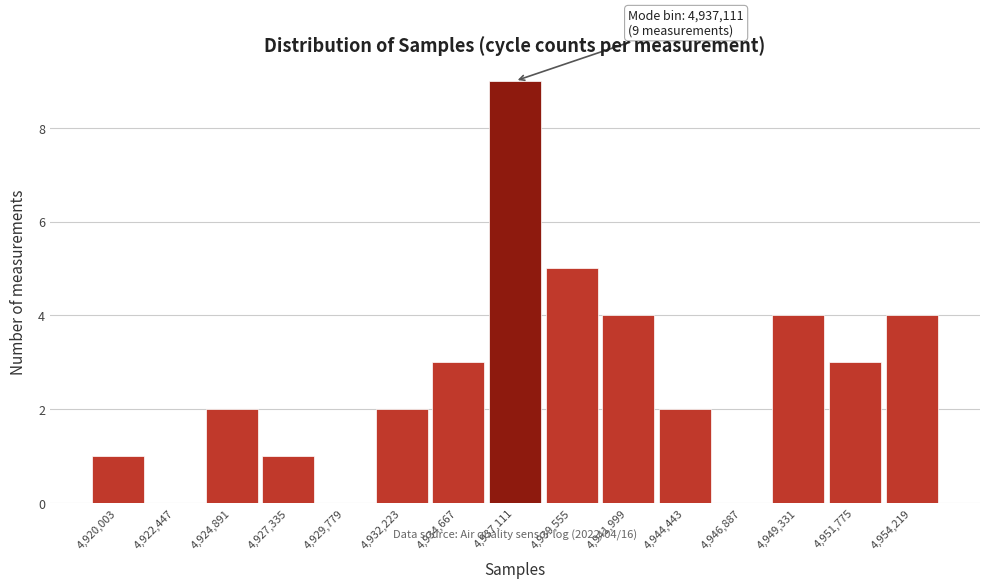

Over which range of the x-axis is the bar tallest?

4936000 to 4938500